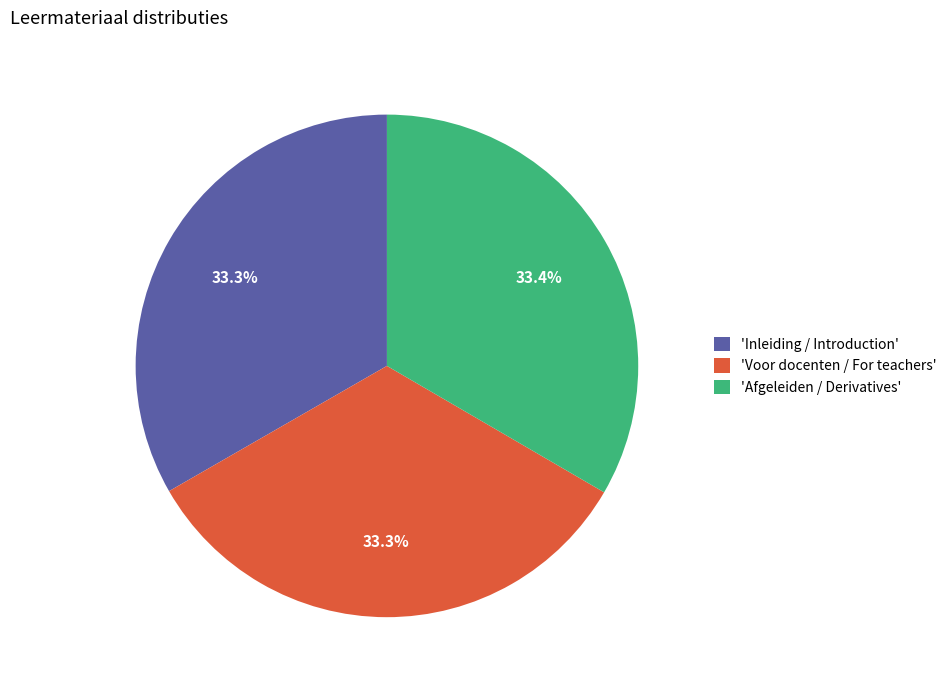

How many segments does this pie chart have?

3